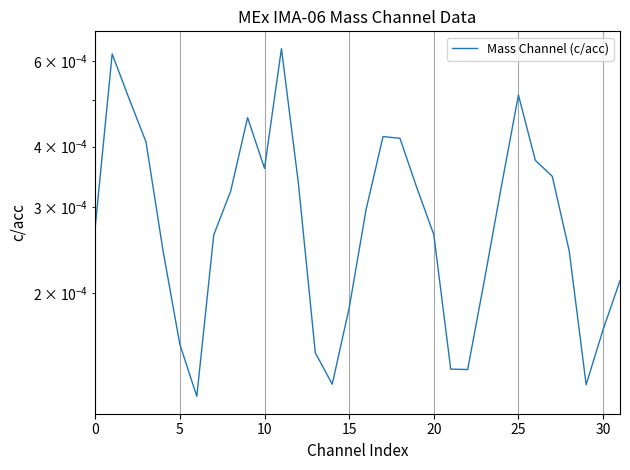

What is the label of the 15th point from the left?

14